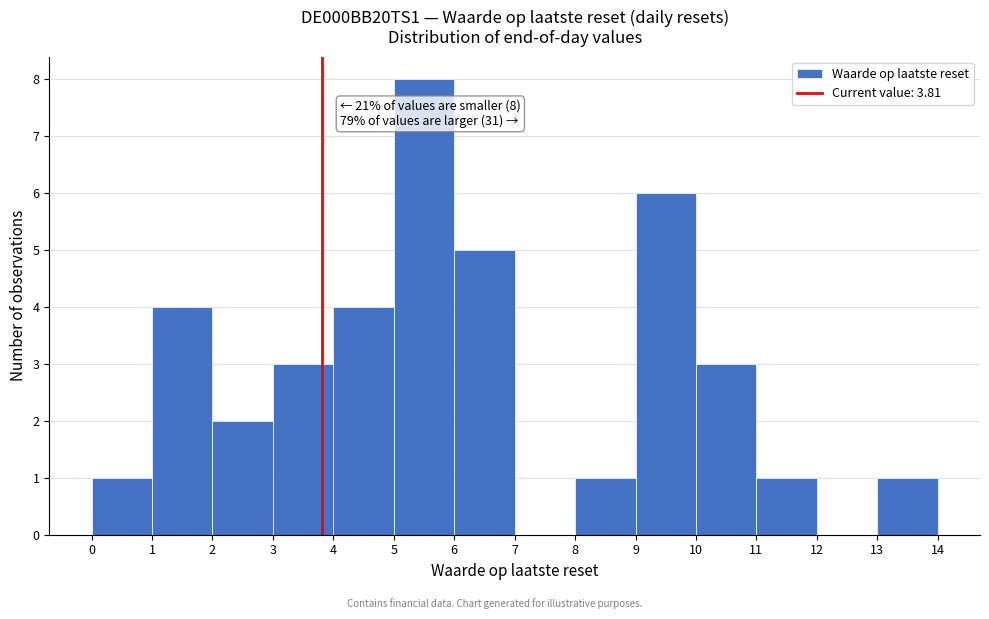

Which range on the x-axis has the tallest bar?

5 to 6